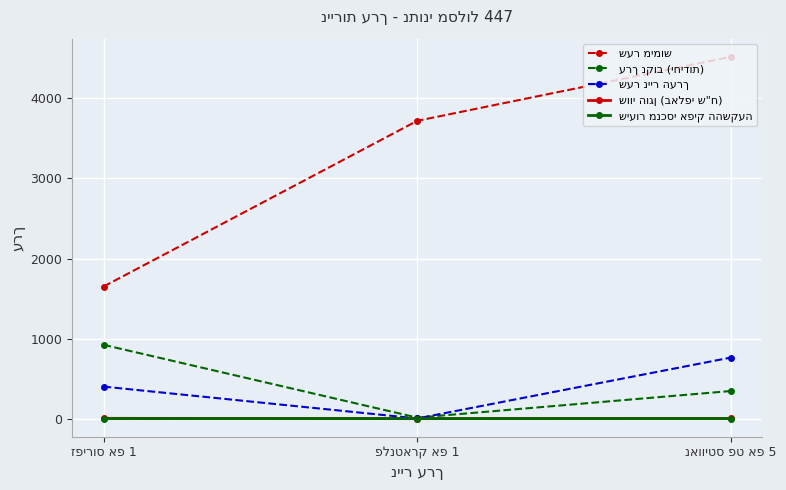

At which label does ערך נקוב (יחידות) first exceed 345?

זפירוס אפ 1